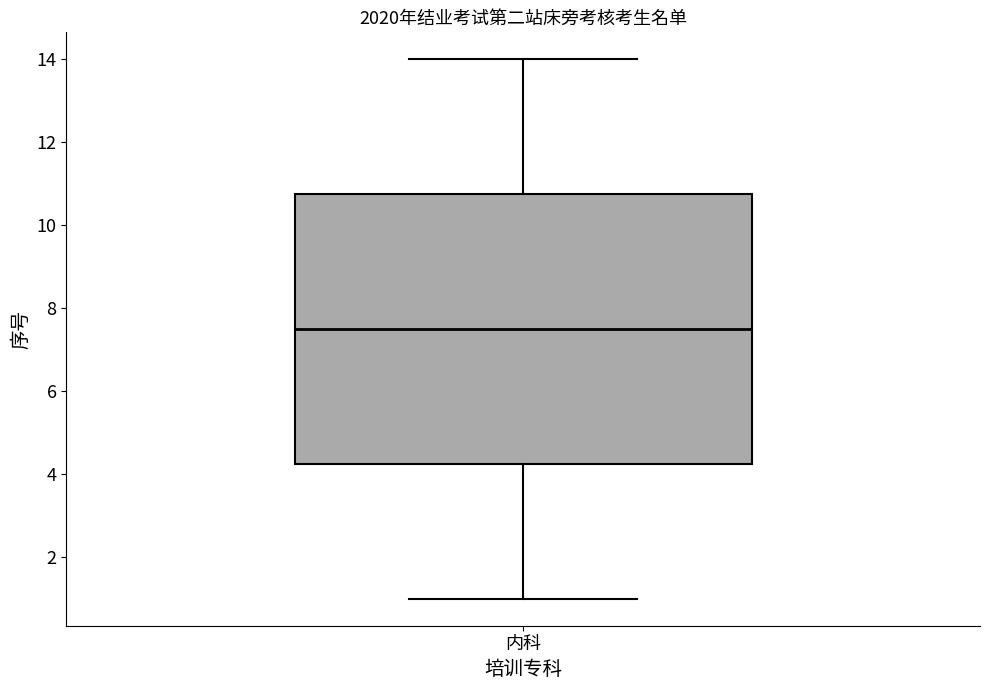

Transcribe this box plot: give where the median line is, the range the box spans, and where the two whiskers end, as read against the y-axis. The values are not printed on the chart, so give them approximately, as read against the axis.

median 7.6, box 4.2 to 10.8, whiskers 1.0 to 14.0